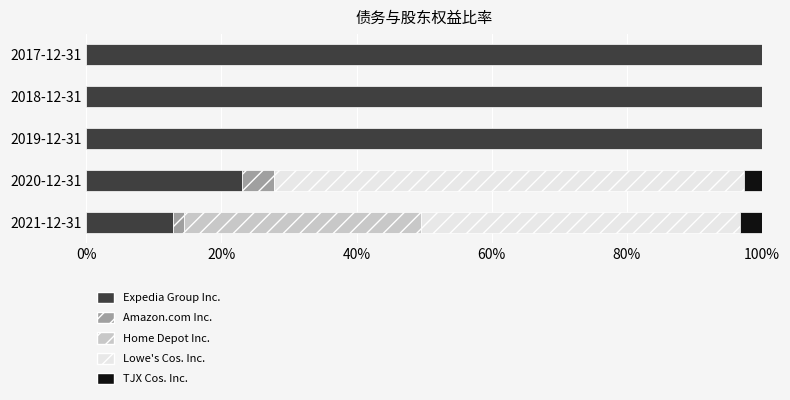

What is the sum of all Expedia Group Inc. values?

335.8